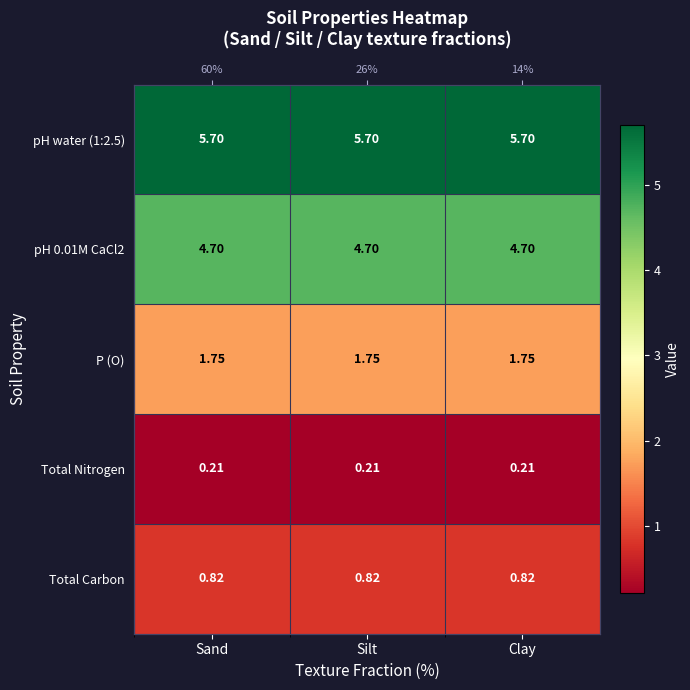

Rank the categories by pH 0.01M CaCl2 value from highest to lowest.

Sand, Silt, Clay